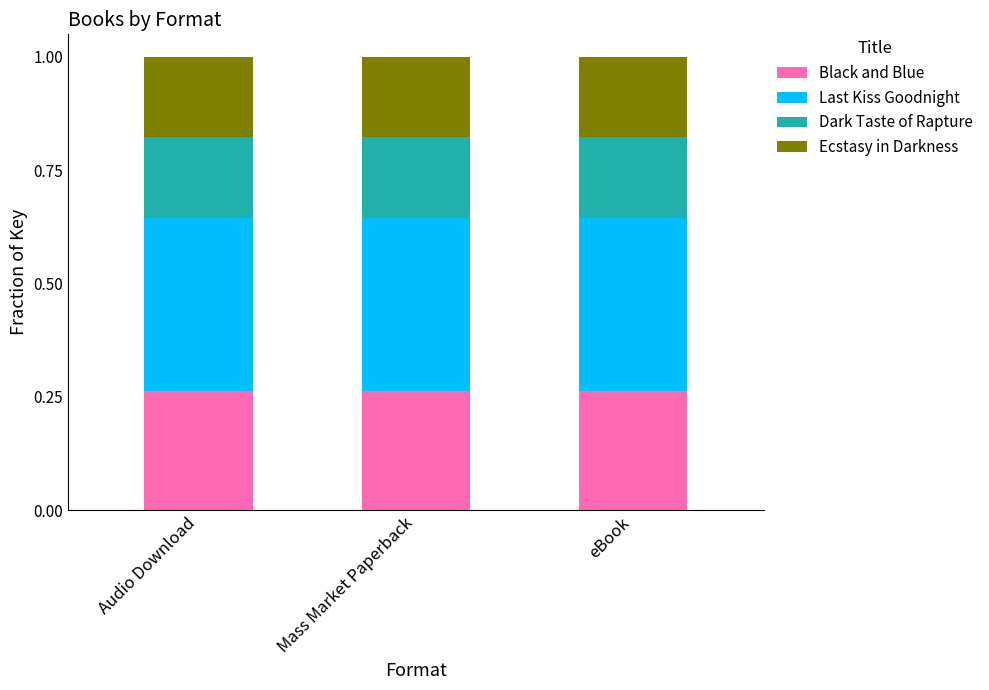

The value of Black and Blue at Mass Market Paperback is 0.4. True or false?

False